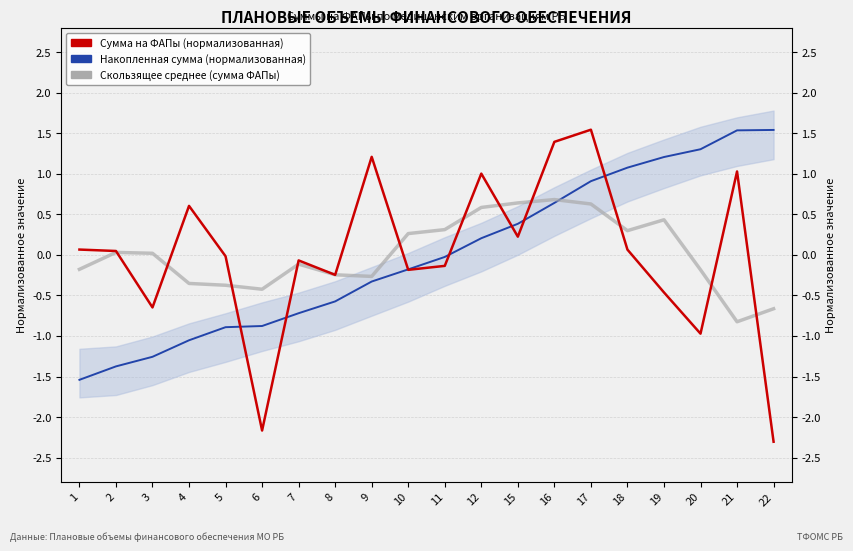

What is the sum of all Скользящее среднее (сумма ФАПы) values?

0.3